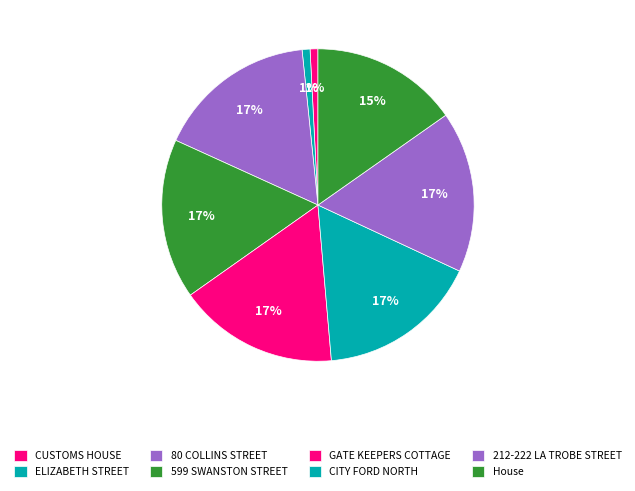

How many slices are in this pie chart?

8